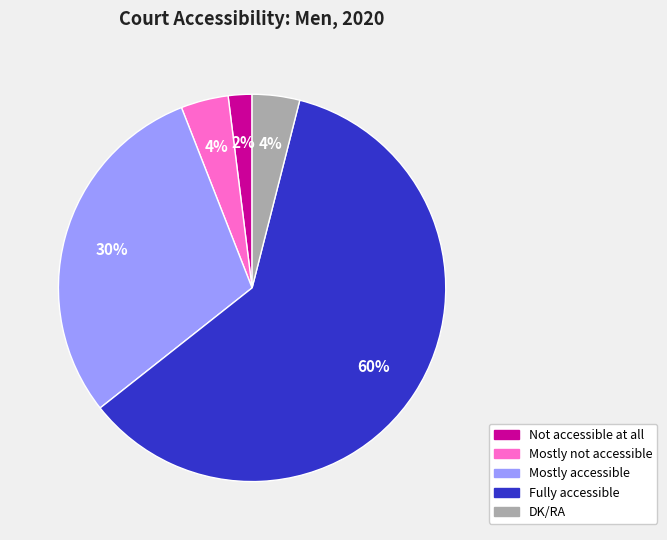

Is there any slice that represents more than half of the pie?

Yes